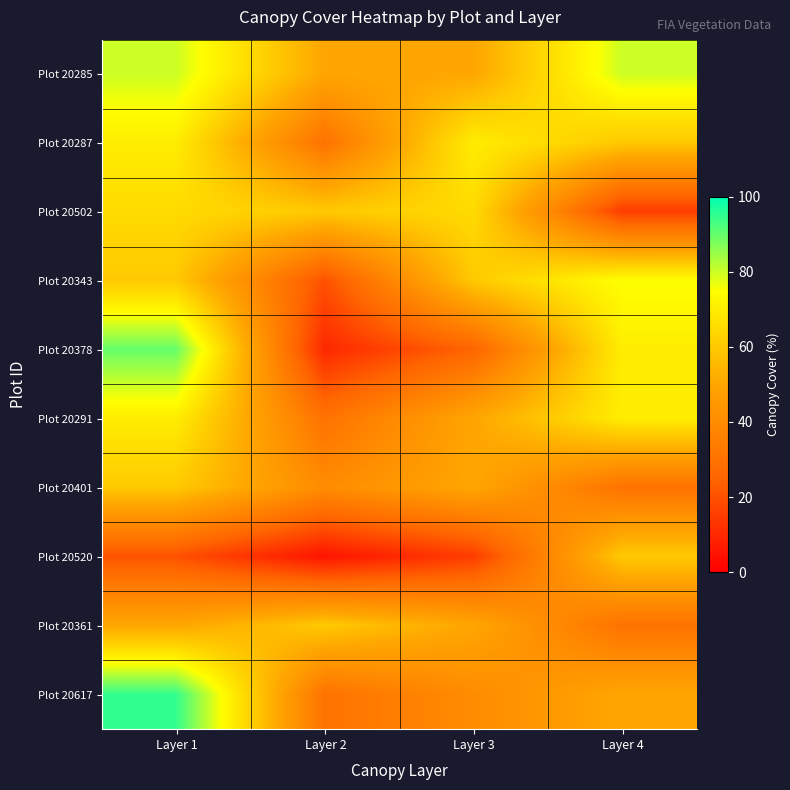

Reading left to right, transcribe all the data shown in this chart.

Plot 20285: Layer 1=80	Layer 2=50	Layer 3=50	Layer 4=80
Plot 20287: Layer 1=70	Layer 2=30	Layer 3=70	Layer 4=60
Plot 20502: Layer 1=65	Layer 2=60	Layer 3=65	Layer 4=15
Plot 20343: Layer 1=60	Layer 2=20	Layer 3=60	Layer 4=75
Plot 20378: Layer 1=90	Layer 2=10	Layer 3=25	Layer 4=70
Plot 20291: Layer 1=70	Layer 2=30	Layer 3=50	Layer 4=70
Plot 20401: Layer 1=60	Layer 2=40	Layer 3=50	Layer 4=30
Plot 20520: Layer 1=20	Layer 2=5	Layer 3=15	Layer 4=60
Plot 20361: Layer 1=50	Layer 2=60	Layer 3=50	Layer 4=30
Plot 20617: Layer 1=95	Layer 2=30	Layer 3=40	Layer 4=50